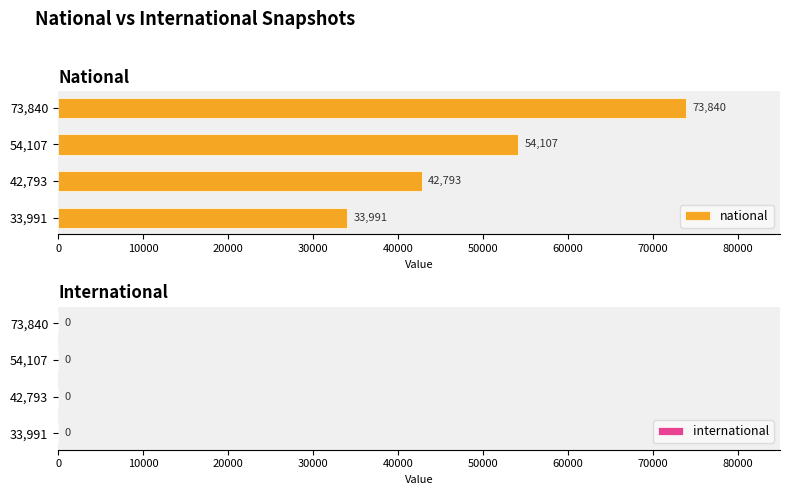

Rank the categories by value from highest to lowest.

73,840, 54,107, 42,793, 33,991